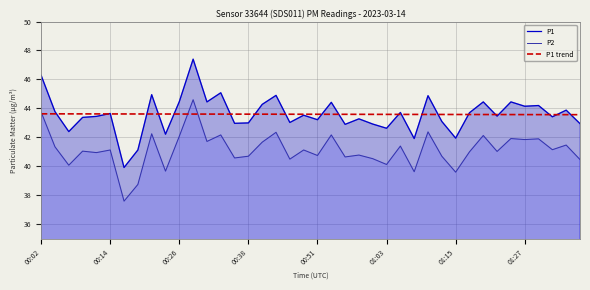

What is the total value across all series at 11?

135.6